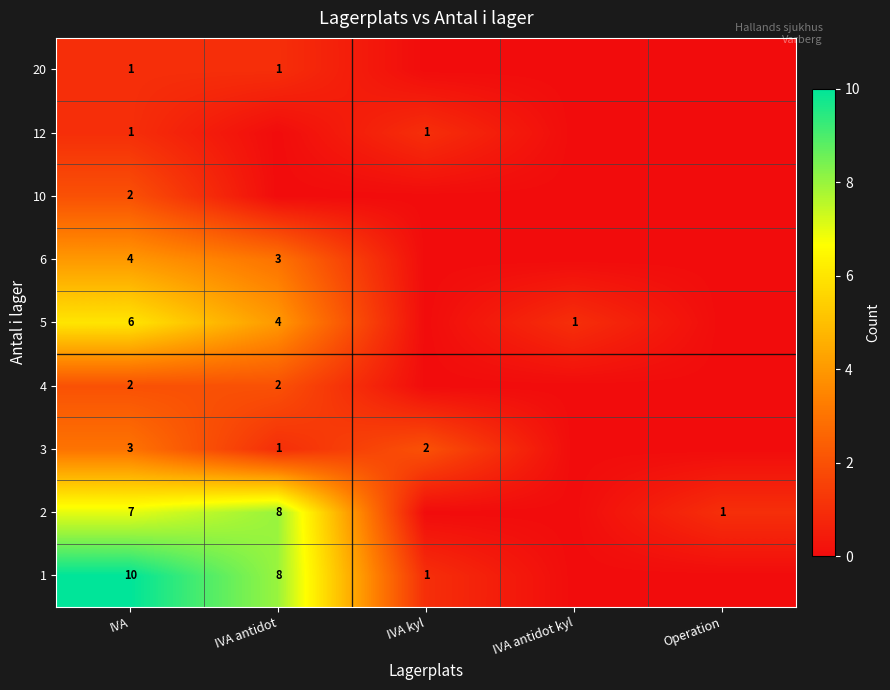

Is it true that 2 equals 7 at IVA?

True